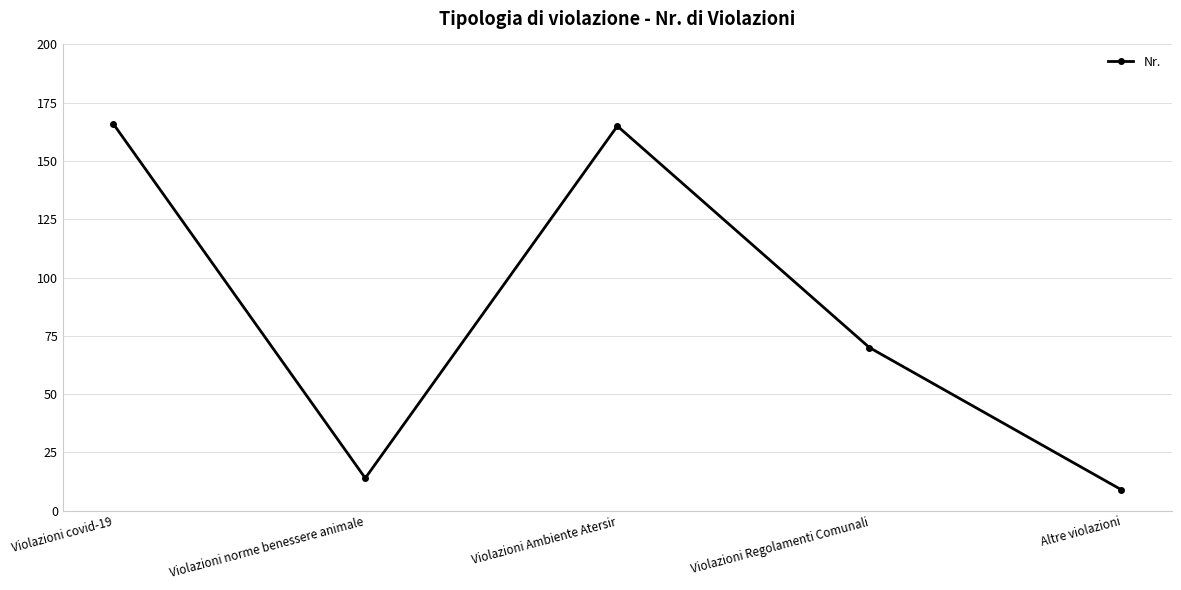

How many points are lower than both their immediate neighbors (excluding endpoints)?

1